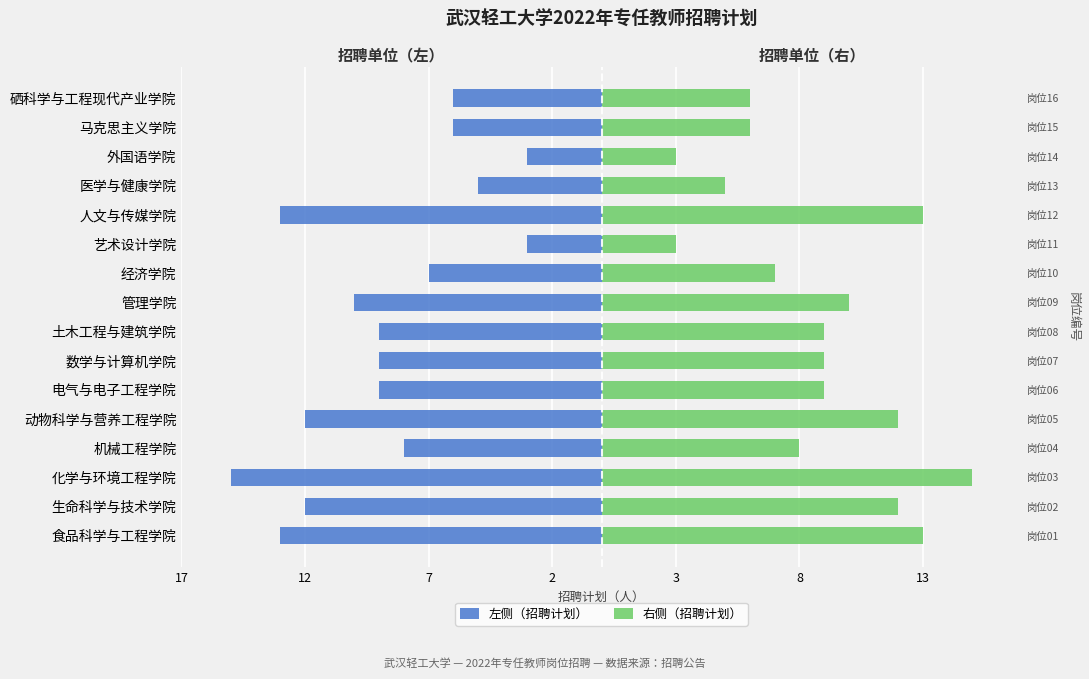

How many values in the 右侧（招聘计划） series are below 9?

7